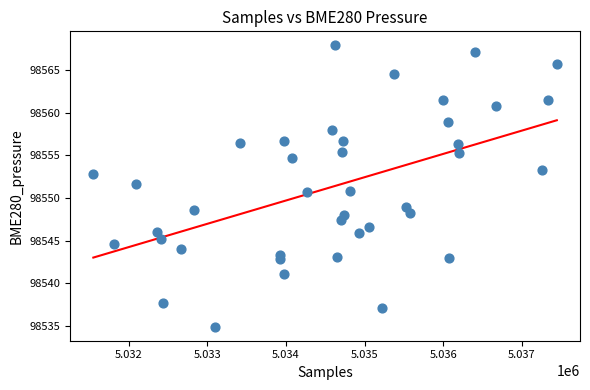

What is the range of X values (max minus min)?

5900.0